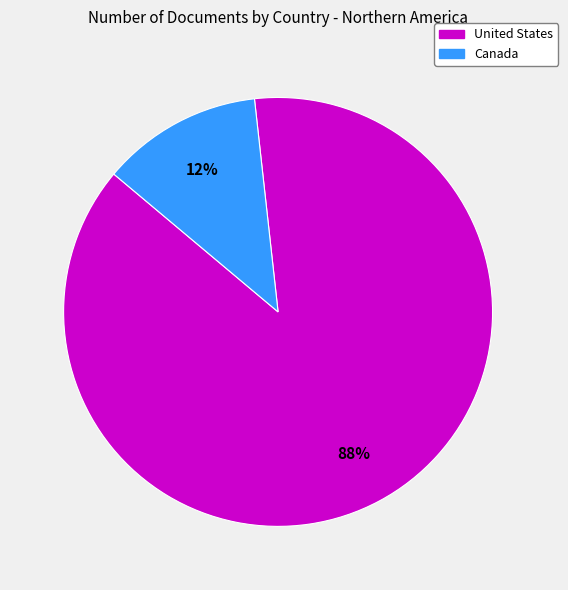

Rank the categories by value from lowest to highest.

Canada, United States